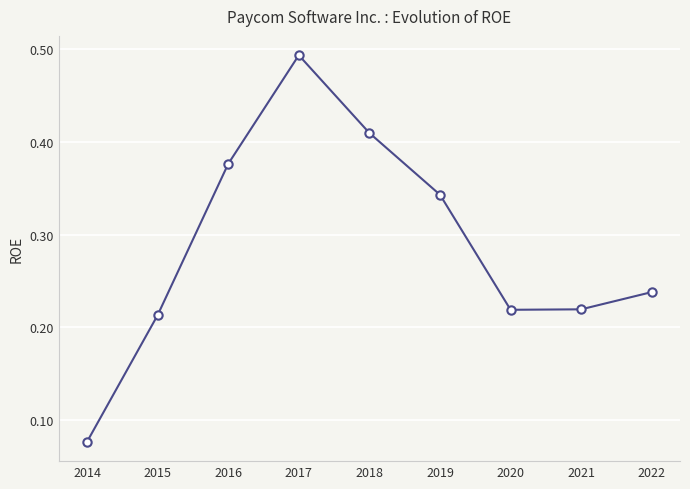

True or false: there are more than 0 points higher than both neighbors.

True